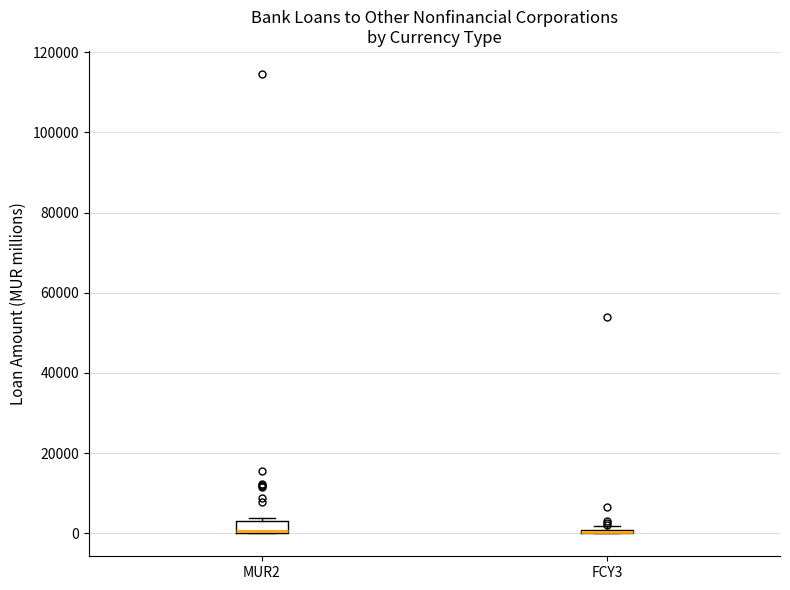

Comparing the boxes themselves (not the whiskers), which one is the tallest?

MUR2